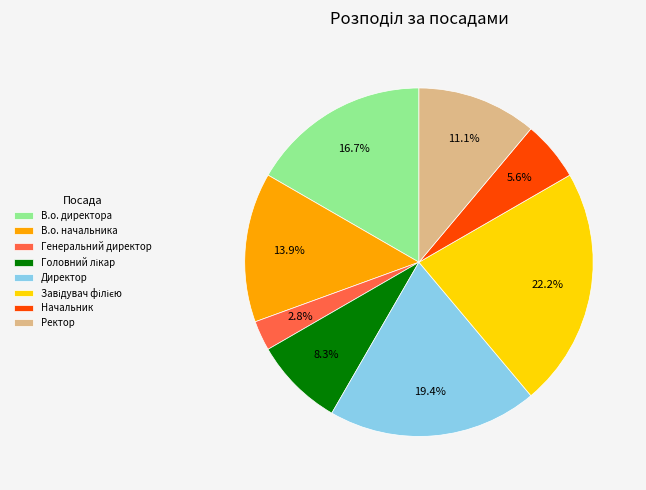

To the nearest percent, what is the average slice percentage?

12%